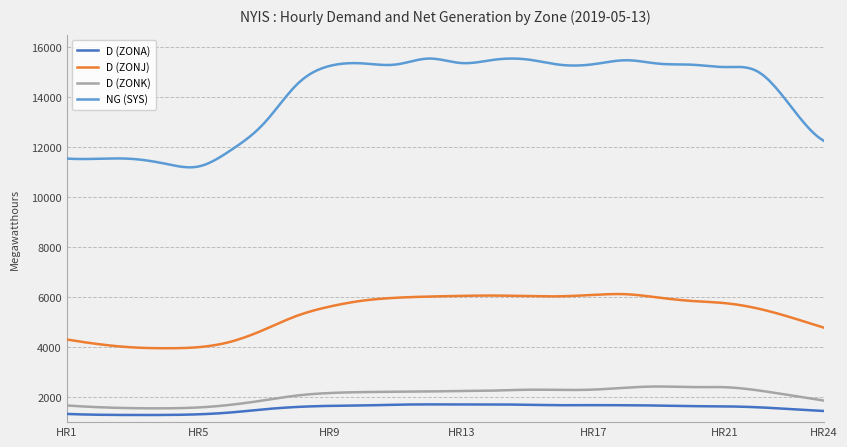

Which series has the largest total across all categories?

NG (SYS)